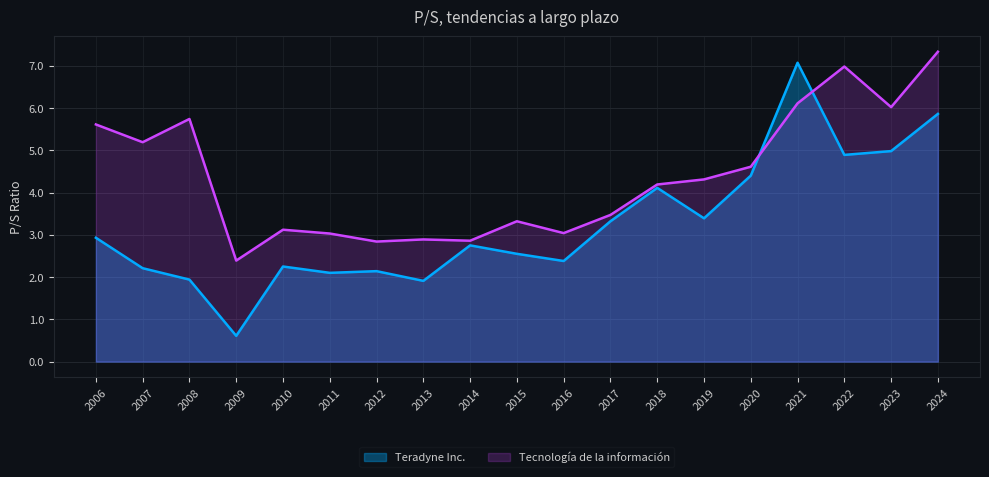

What is the sum of all Teradyne Inc. values?

61.8